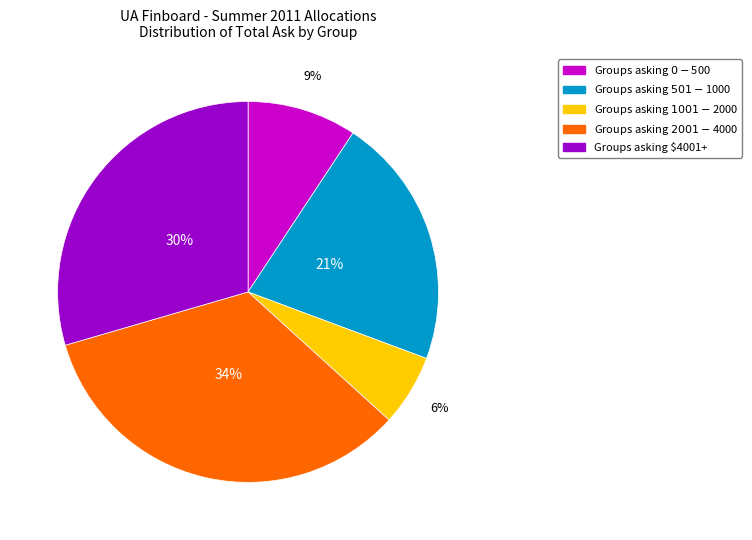

To the nearest percent, what is the difference between the largest and smallest slice percentages?

28%